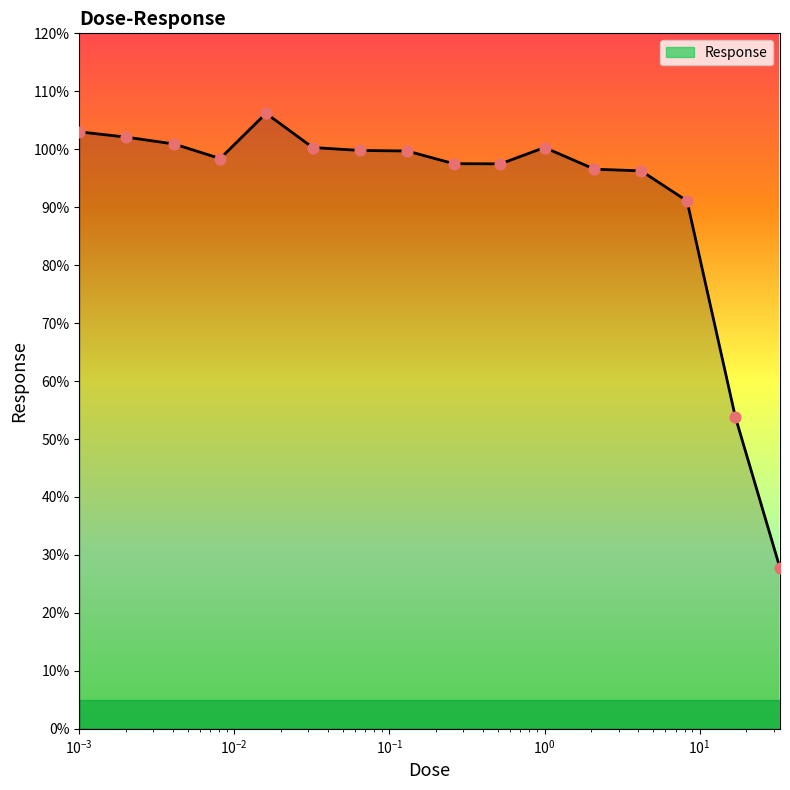

What is the minimum value shown in the chart?

27.7